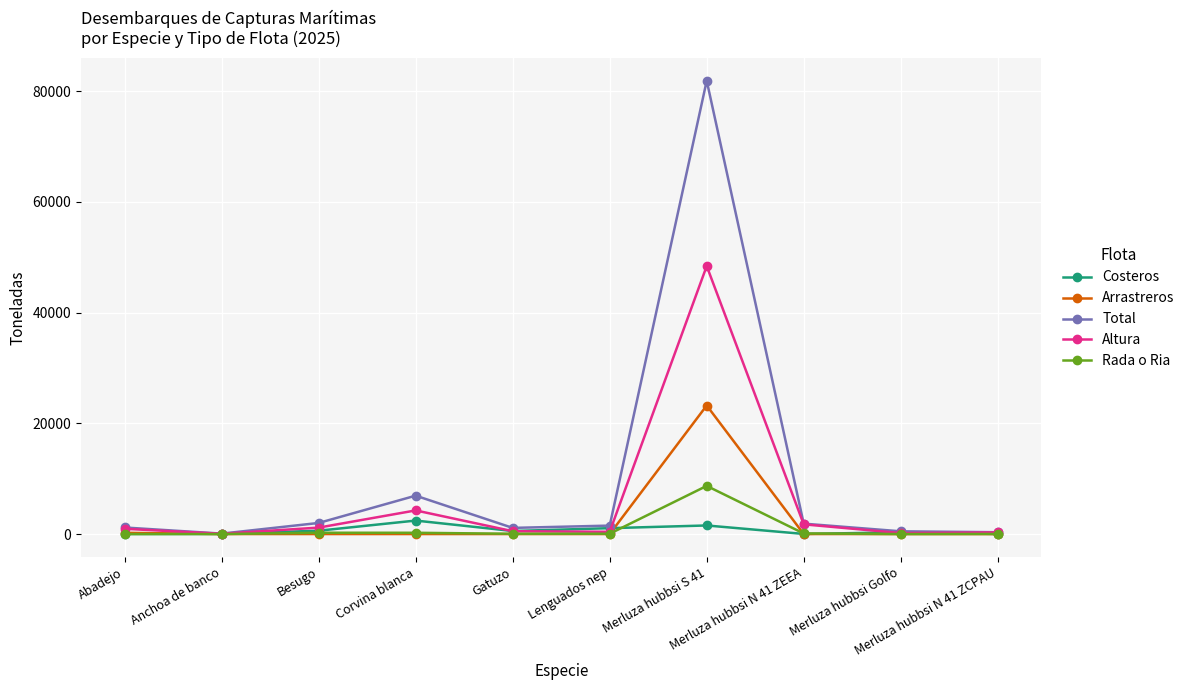

What is the value of the Total point at the 4th from the left?

6936.0